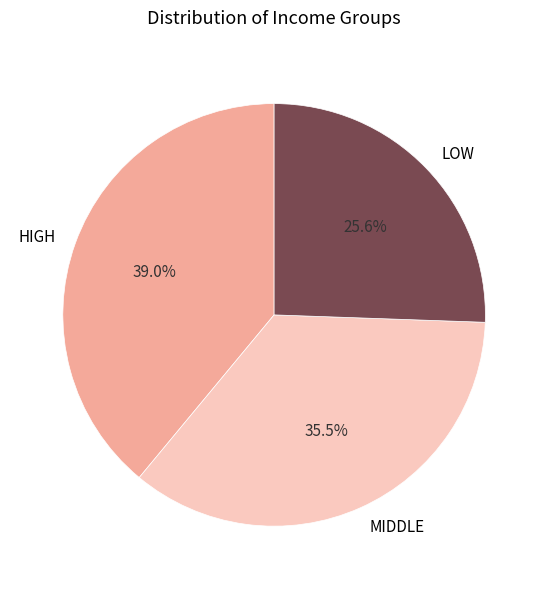

Is HIGH the majority of the pie?

No